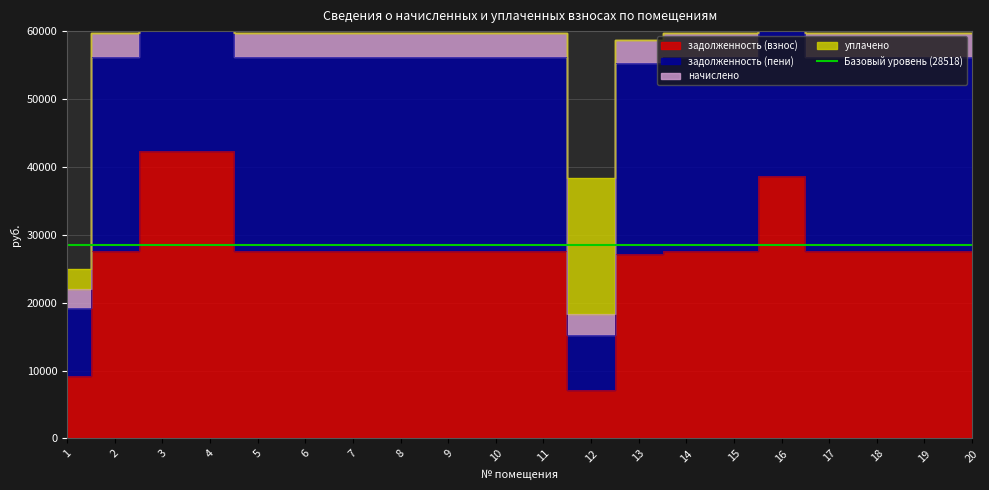

What is the difference between the maximum and minimum values in the задолженность (взнос) series?

35086.0